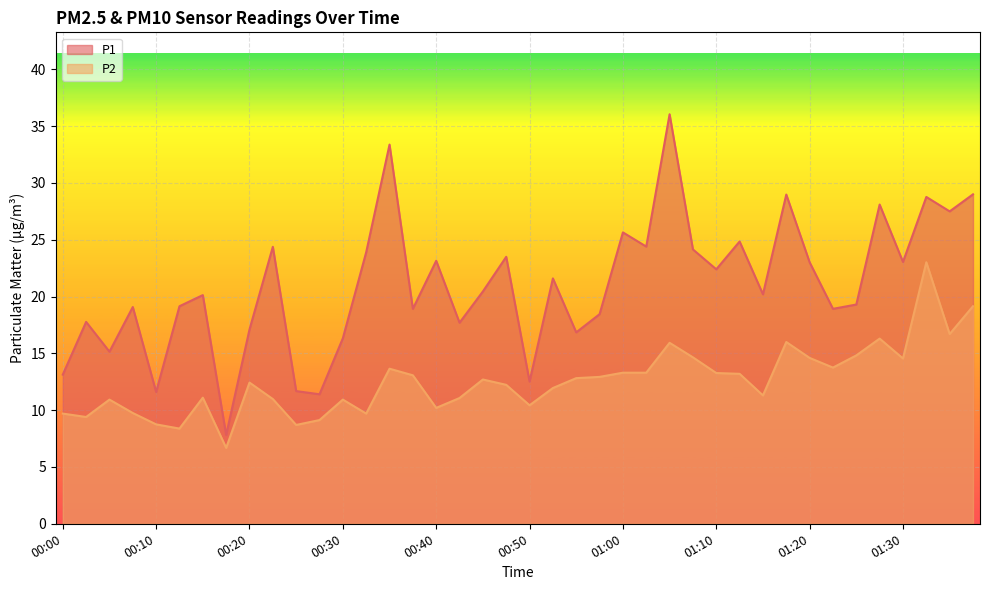

What are all the series names shown in the legend?

P1, P2